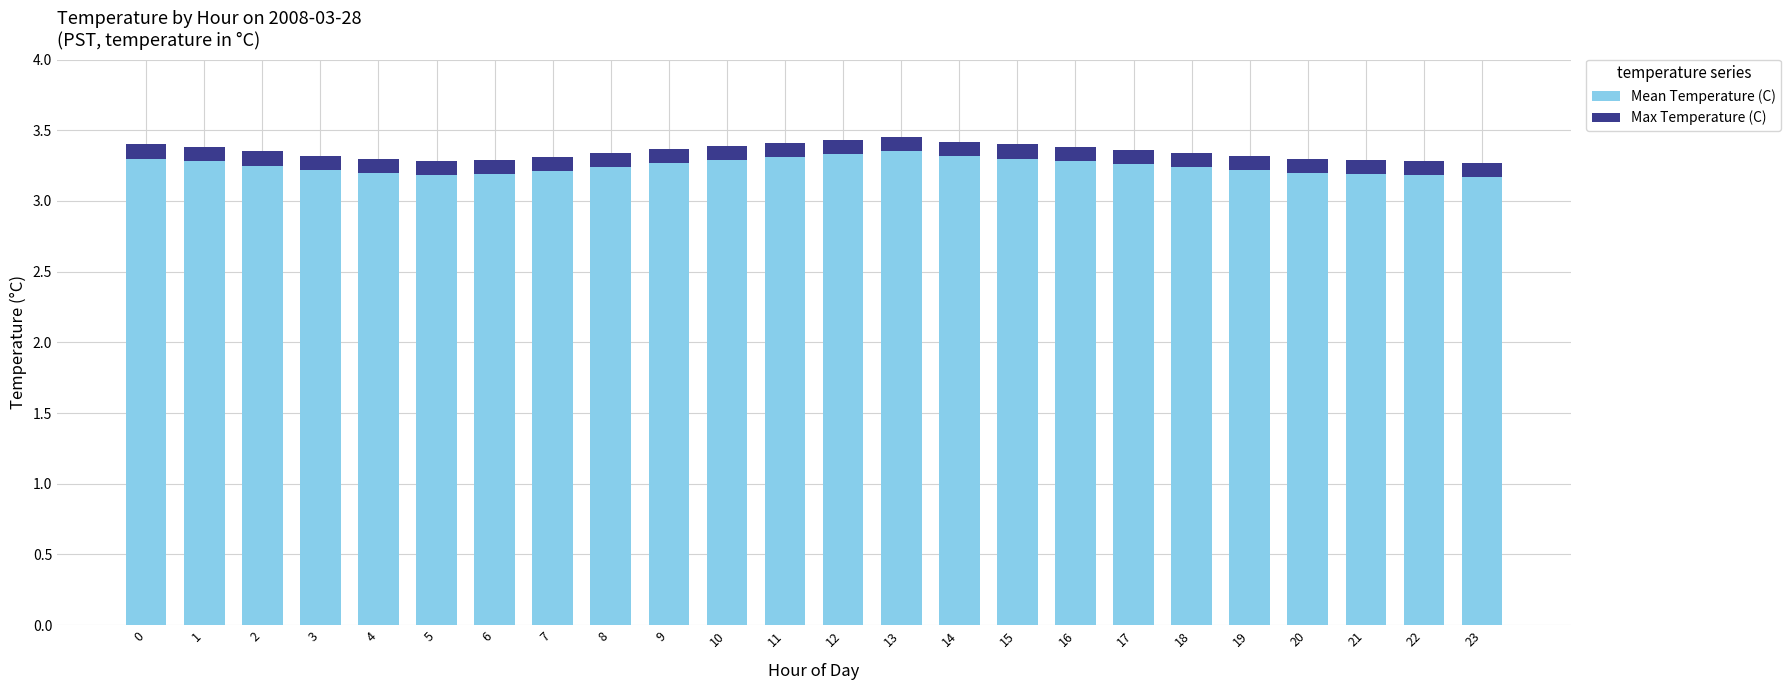

How many Mean Temperature (C) values are between 3 and 4?

24